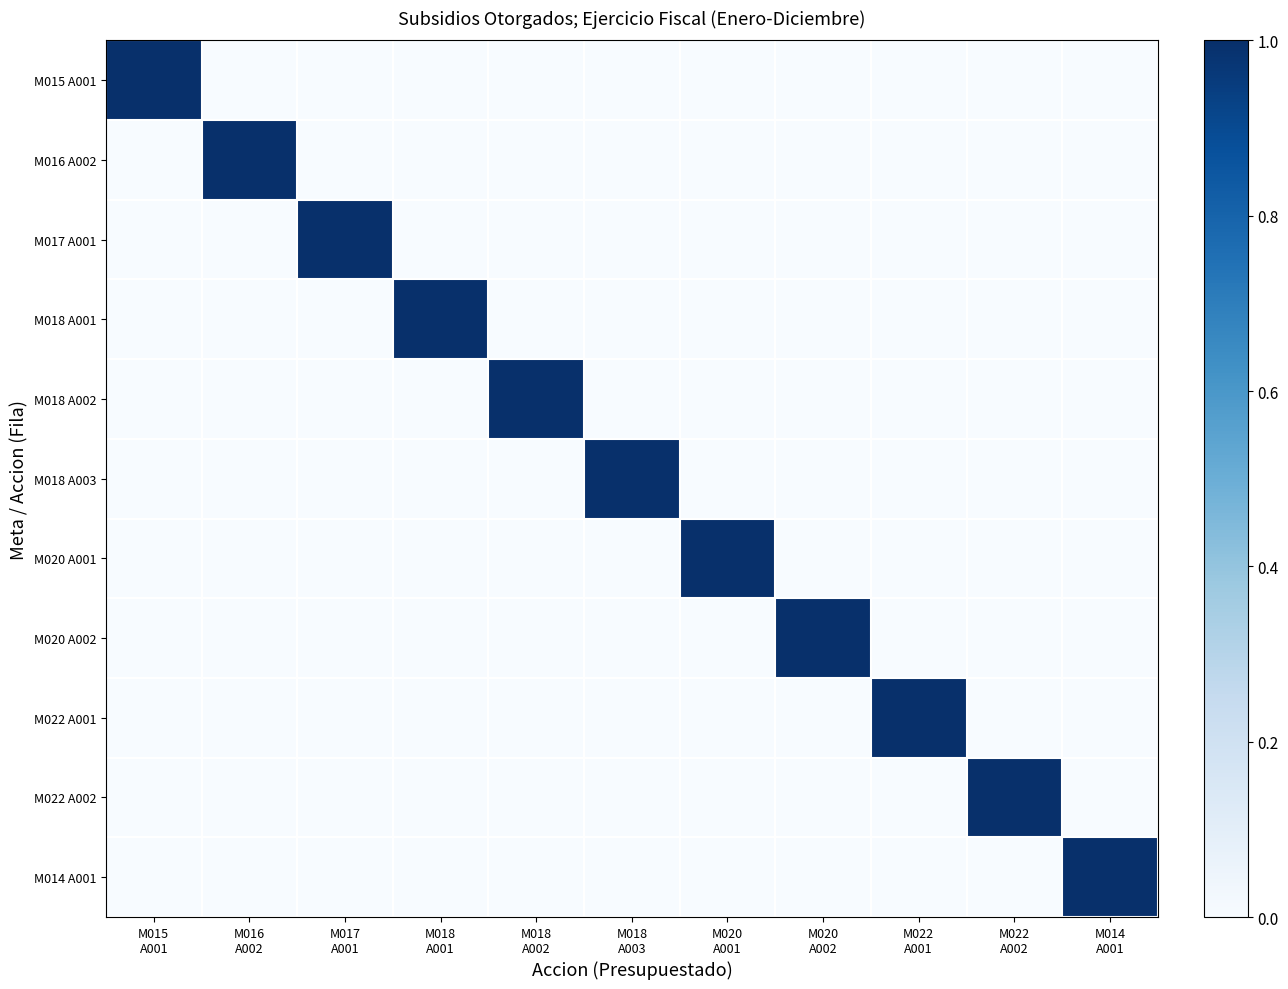

Reading left to right, what are all the values shown in this chart?

M015 A001: M015
A001=1	M016
A002=0	M017
A001=0	M018
A001=0	M018
A002=0	M018
A003=0	M020
A001=0	M020
A002=0	M022
A001=0	M022
A002=0	M014
A001=0
M016 A002: M015
A001=0	M016
A002=1	M017
A001=0	M018
A001=0	M018
A002=0	M018
A003=0	M020
A001=0	M020
A002=0	M022
A001=0	M022
A002=0	M014
A001=0
M017 A001: M015
A001=0	M016
A002=0	M017
A001=1	M018
A001=0	M018
A002=0	M018
A003=0	M020
A001=0	M020
A002=0	M022
A001=0	M022
A002=0	M014
A001=0
M018 A001: M015
A001=0	M016
A002=0	M017
A001=0	M018
A001=1	M018
A002=0	M018
A003=0	M020
A001=0	M020
A002=0	M022
A001=0	M022
A002=0	M014
A001=0
M018 A002: M015
A001=0	M016
A002=0	M017
A001=0	M018
A001=0	M018
A002=1	M018
A003=0	M020
A001=0	M020
A002=0	M022
A001=0	M022
A002=0	M014
A001=0
M018 A003: M015
A001=0	M016
A002=0	M017
A001=0	M018
A001=0	M018
A002=0	M018
A003=1	M020
A001=0	M020
A002=0	M022
A001=0	M022
A002=0	M014
A001=0
M020 A001: M015
A001=0	M016
A002=0	M017
A001=0	M018
A001=0	M018
A002=0	M018
A003=0	M020
A001=1	M020
A002=0	M022
A001=0	M022
A002=0	M014
A001=0
M020 A002: M015
A001=0	M016
A002=0	M017
A001=0	M018
A001=0	M018
A002=0	M018
A003=0	M020
A001=0	M020
A002=1	M022
A001=0	M022
A002=0	M014
A001=0
M022 A001: M015
A001=0	M016
A002=0	M017
A001=0	M018
A001=0	M018
A002=0	M018
A003=0	M020
A001=0	M020
A002=0	M022
A001=1	M022
A002=0	M014
A001=0
M022 A002: M015
A001=0	M016
A002=0	M017
A001=0	M018
A001=0	M018
A002=0	M018
A003=0	M020
A001=0	M020
A002=0	M022
A001=0	M022
A002=1	M014
A001=0
M014 A001: M015
A001=0	M016
A002=0	M017
A001=0	M018
A001=0	M018
A002=0	M018
A003=0	M020
A001=0	M020
A002=0	M022
A001=0	M022
A002=0	M014
A001=1